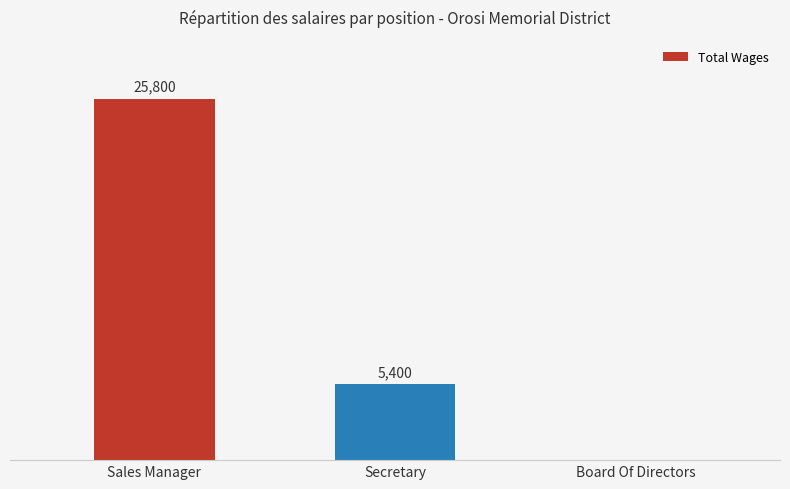

At which label is the value closest to 12900?

Secretary